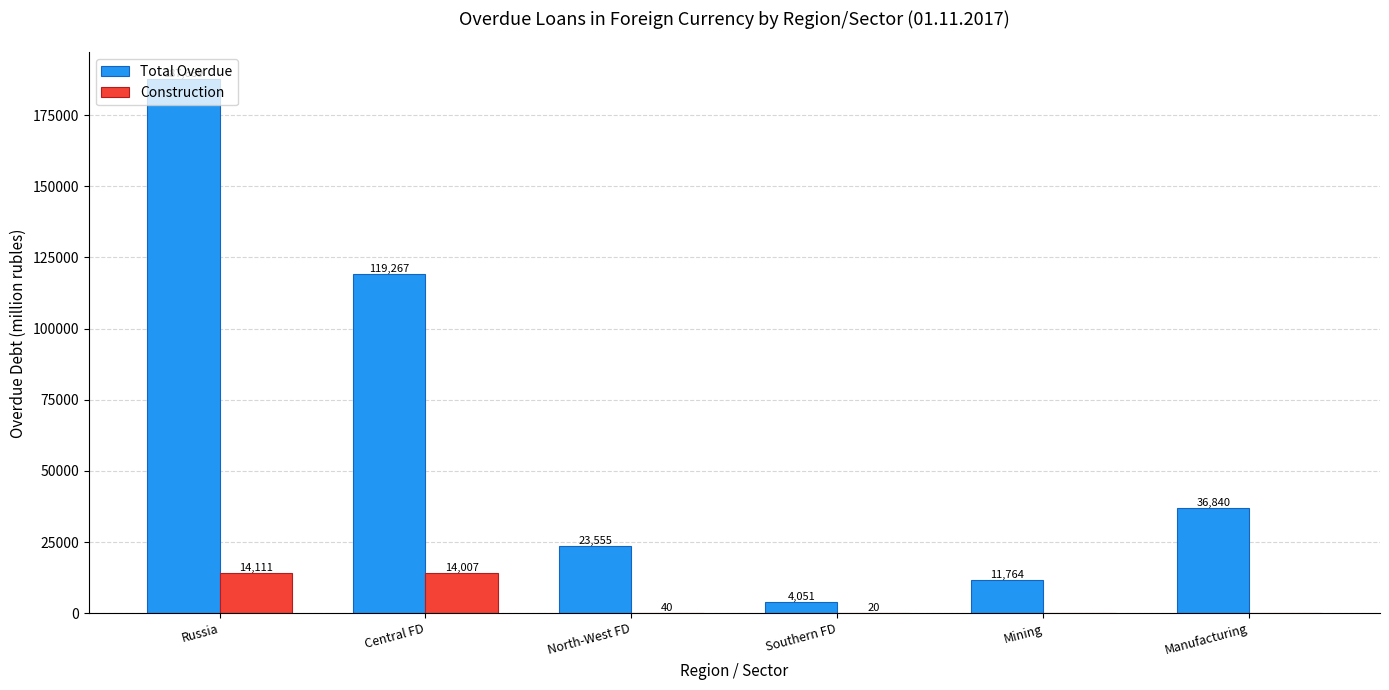

At which category does the chart reach its peak across all series?

Russia